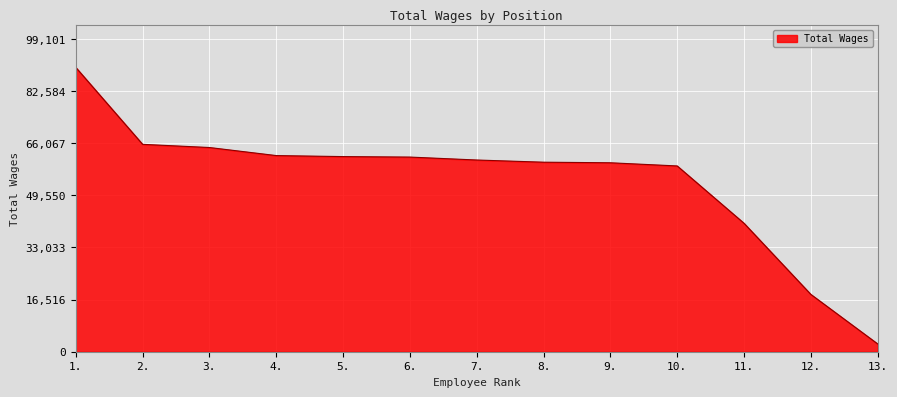

What is the maximum value shown in the chart?

90092